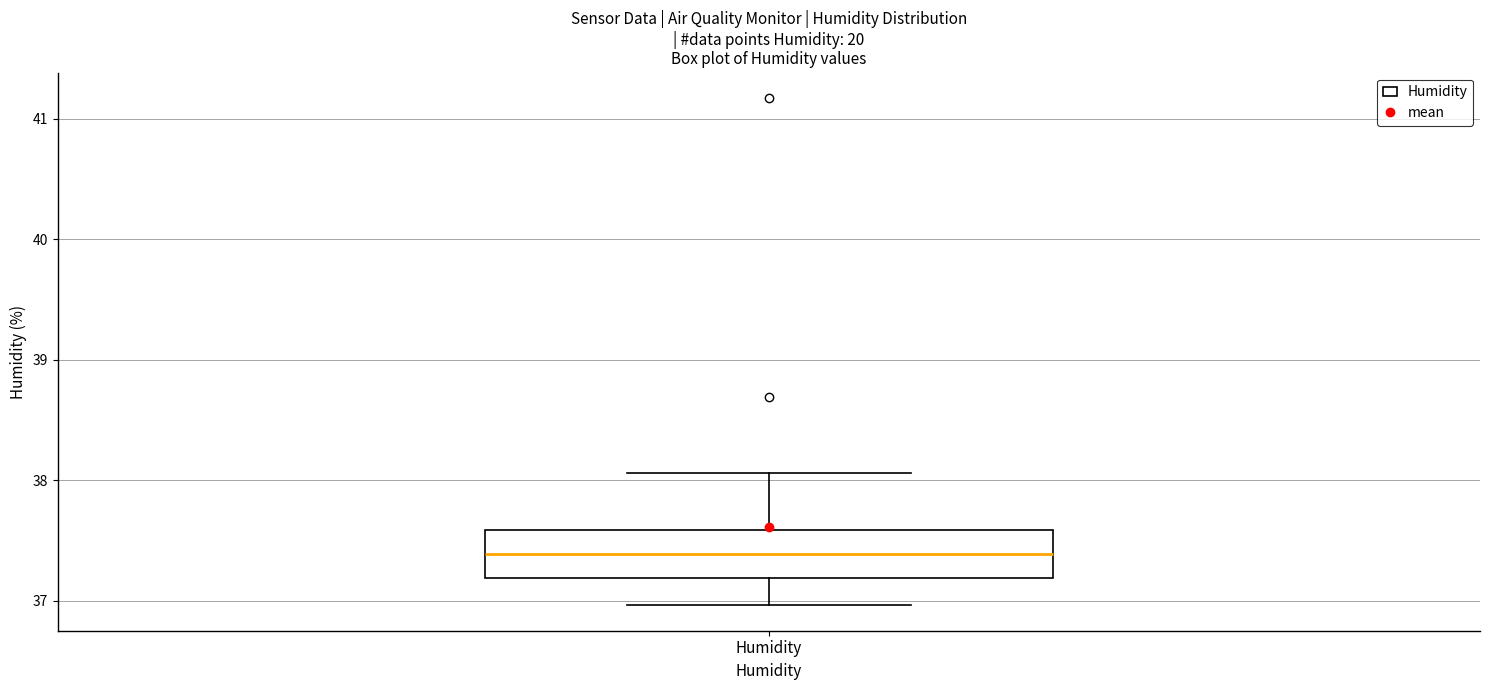

Where is the upper edge of the box for Humidity on the y-axis? The values are not printed on the chart, so give them approximately, as read against the axis.

37.6